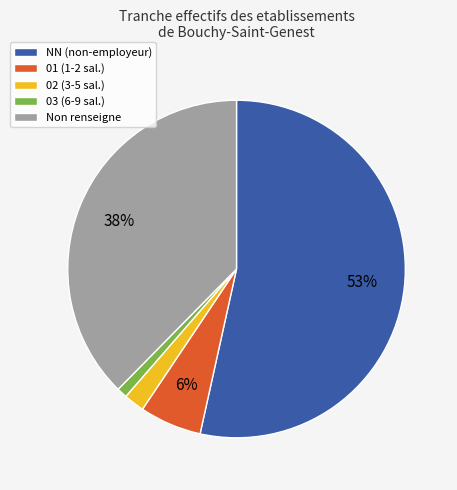

What is the smallest slice in the pie chart?

03 (6-9 sal.)